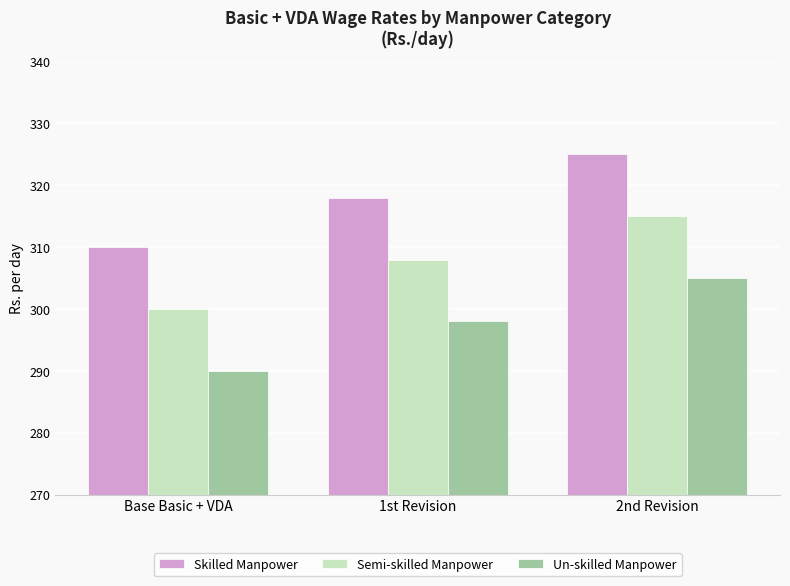

Reading left to right, extract all data points from this chart.

Skilled Manpower: Base Basic + VDA=310	1st Revision=318	2nd Revision=325
Semi-skilled Manpower: Base Basic + VDA=300	1st Revision=308	2nd Revision=315
Un-skilled Manpower: Base Basic + VDA=290	1st Revision=298	2nd Revision=305